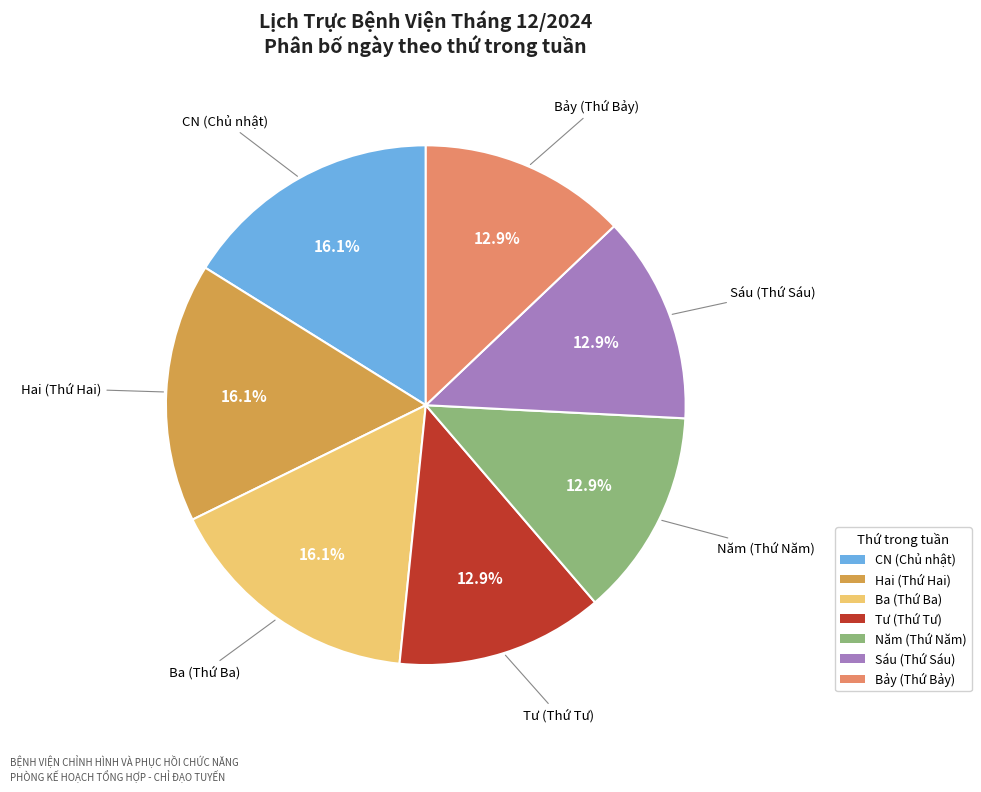

Is there a majority slice in this chart?

No